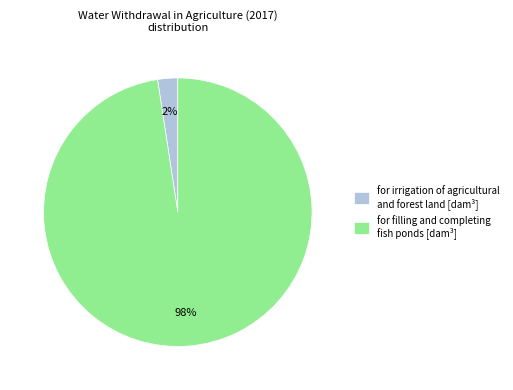

What is the majority slice?

for filling and completing fish ponds [dam³]